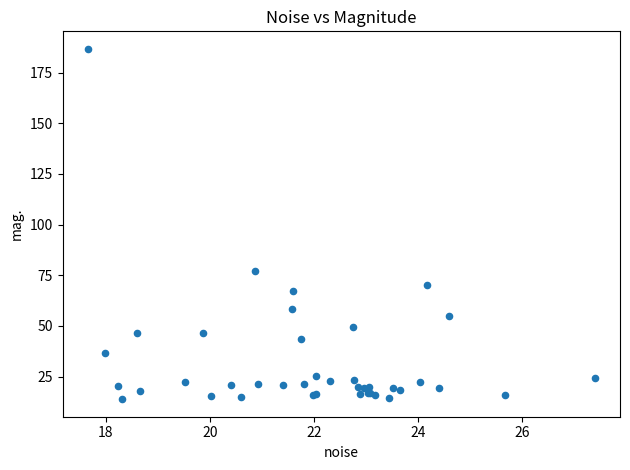

What Y value in the scatter plot is closest to 100?

77.0